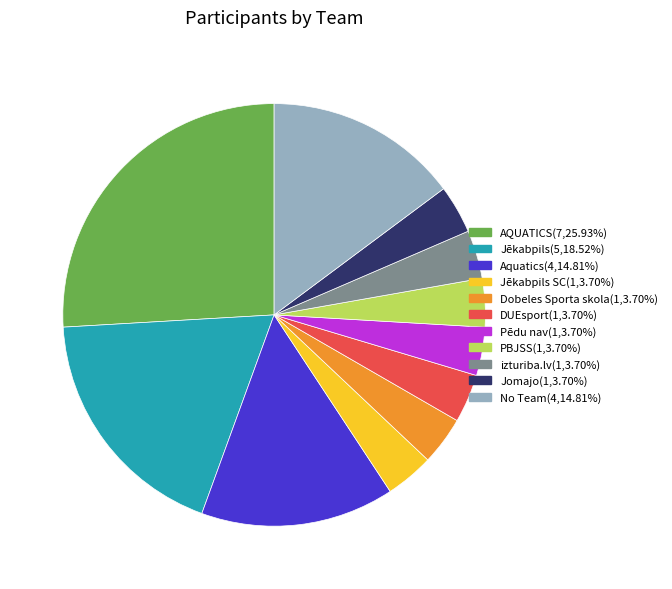

Is there any slice that represents more than half of the pie?

No